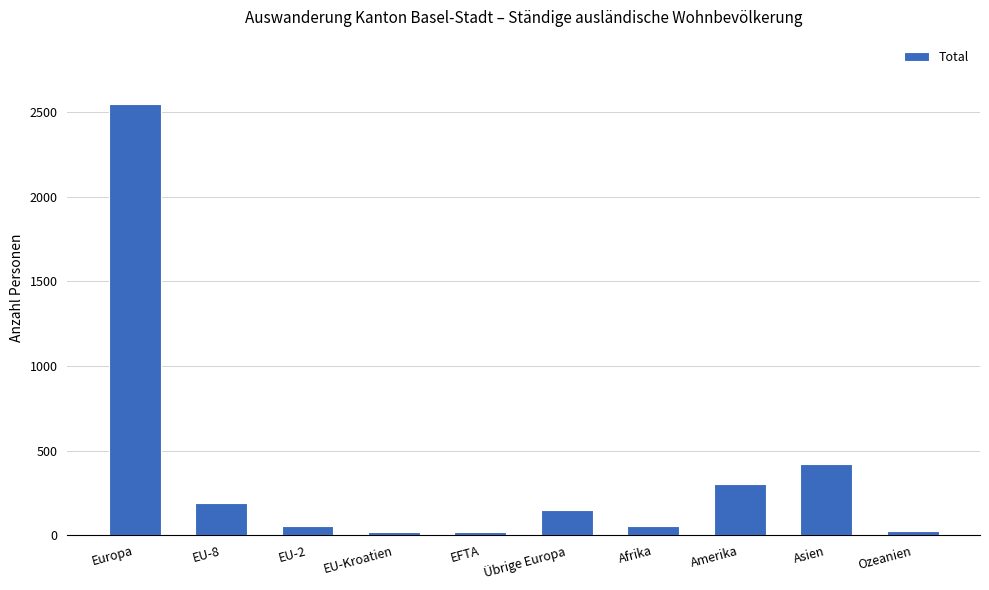

What is the label of the 8th bar from the right?

EU-2